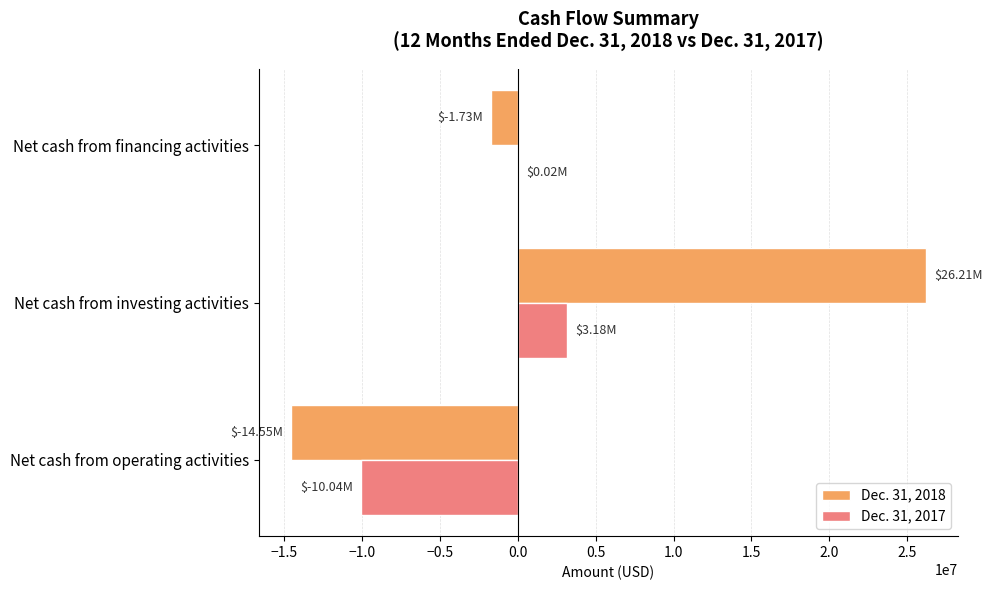

At which category is the sum across all series the highest?

Net cash from investing activities